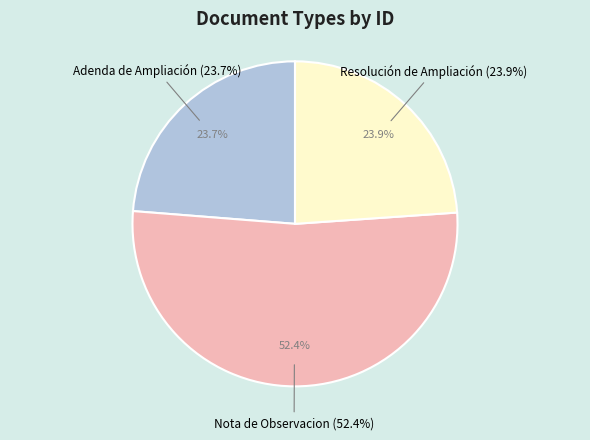

Between Adenda de Ampliación and Nota de Observacion, which is larger?

Nota de Observacion